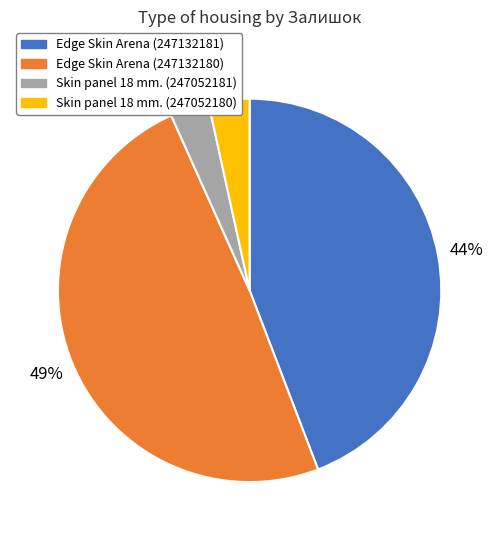

What is the largest slice in the pie chart?

Edge Skin Arena (247132180)